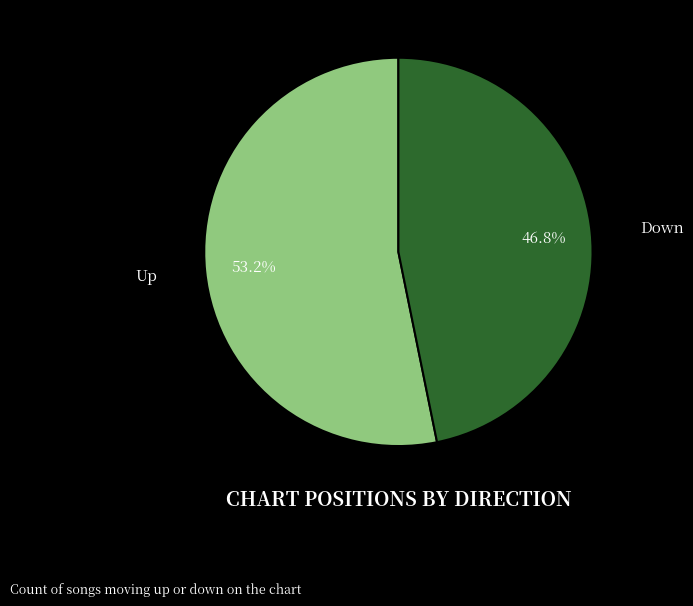

How many segments does this pie chart have?

2